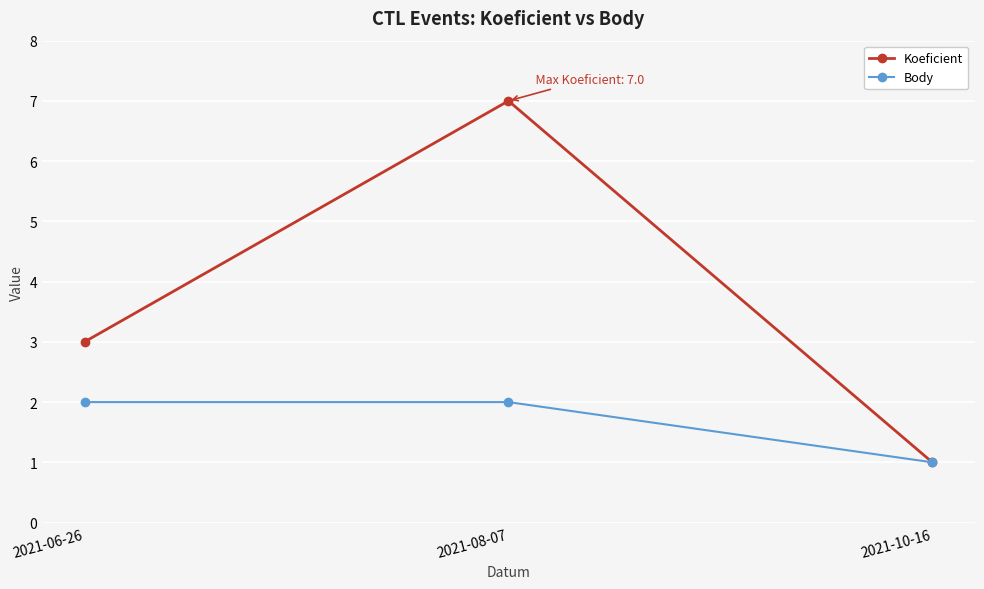

At which category is the sum across all series the highest?

2021-08-07